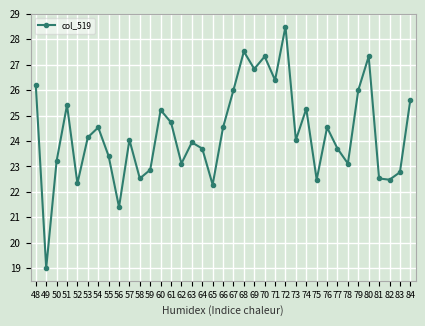

How many points are higher than both their immediate neighbors (excluding endpoints)?

11